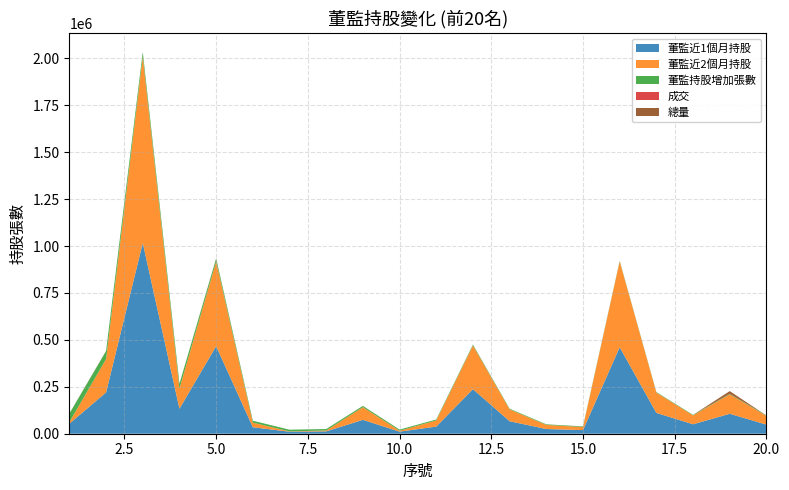

Reading left to right, list all the values displayed in this chart.

董監近1個月持股: 1=53528	2=220056	3=1016393	4=133101	5=466262	6=34584	7=10706	8=12487	9=73934	10=11000	11=37922	12=237264	13=66471	14=25029	15=19357	16=460500	17=110854	18=50236	19=106248	20=48512
董監近2個月持股: 1=8528	2=178231	3=991118	4=107915	5=450751	6=24584	7=1703	8=4781	9=67287	10=5000	11=32922	12=232593	13=63053	14=21906	15=16241	16=457390	17=108087	18=47617	19=103748	20=46196
董監持股增加張數: 1=45000	2=41825	3=25275	4=25186	5=15511	6=10000	7=9003	8=7706	9=6647	10=6000	11=5000	12=4671	13=3418	14=3123	15=3116	16=3110	17=2767	18=2619	19=2500	20=2316
成交: 1=142	2=47	3=8	4=10	5=20	6=12	7=13	8=43	9=25	10=3	11=11	12=16	13=220	14=66	15=20	16=11	17=35	18=24	19=80	20=62
總量: 1=8910	2=13563	3=4618	4=6974	5=18687	6=82	7=40	8=5	9=4282	10=42	11=83	12=3104	13=799	14=786	15=4448	16=1514	17=447	18=16	19=144881	20=111